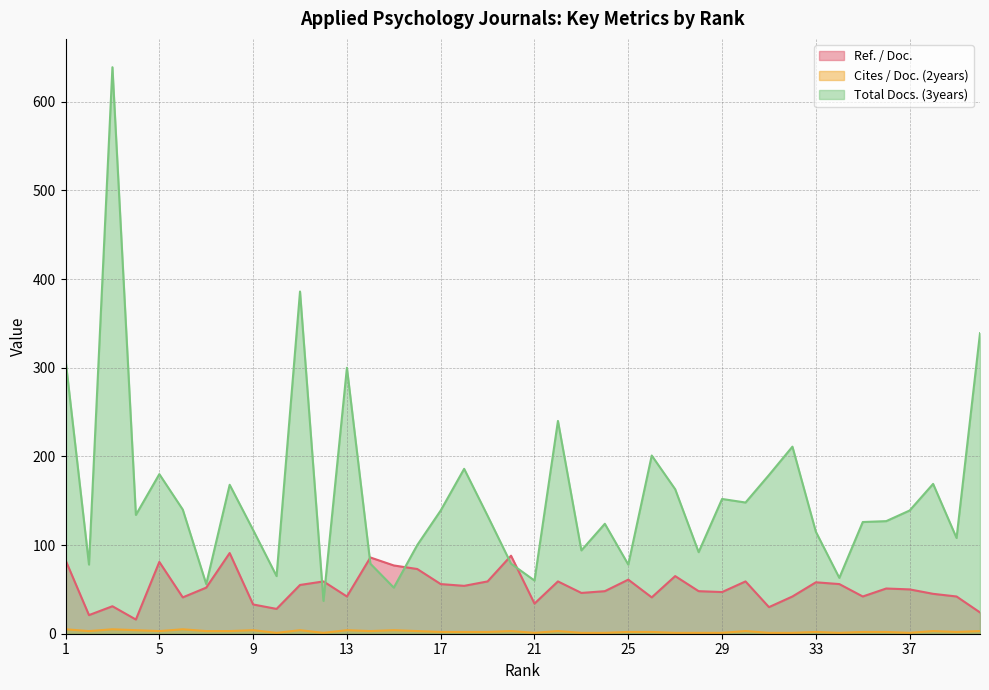

At 36, list the series in order from largest to smallest.

Total Docs. (3years), Ref. / Doc., Cites / Doc. (2years)